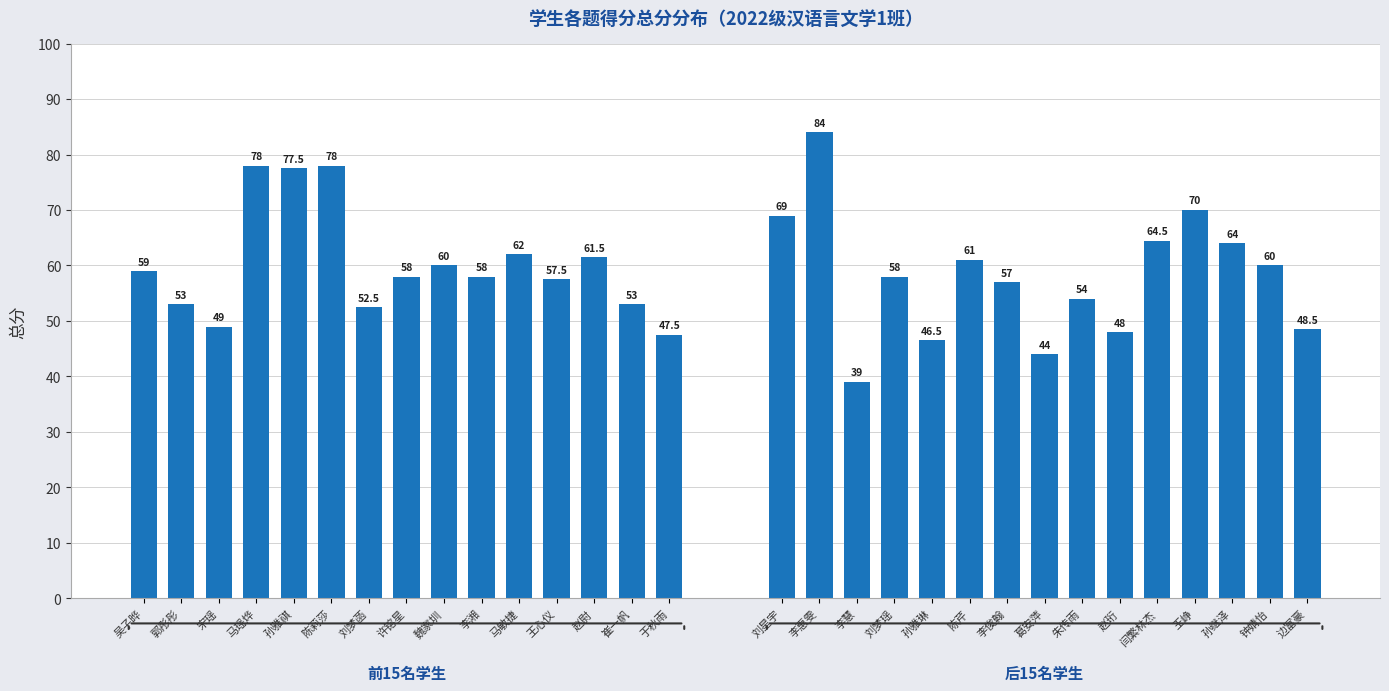

What is the difference between the maximum and minimum values in the 前15名学生 series?

30.5